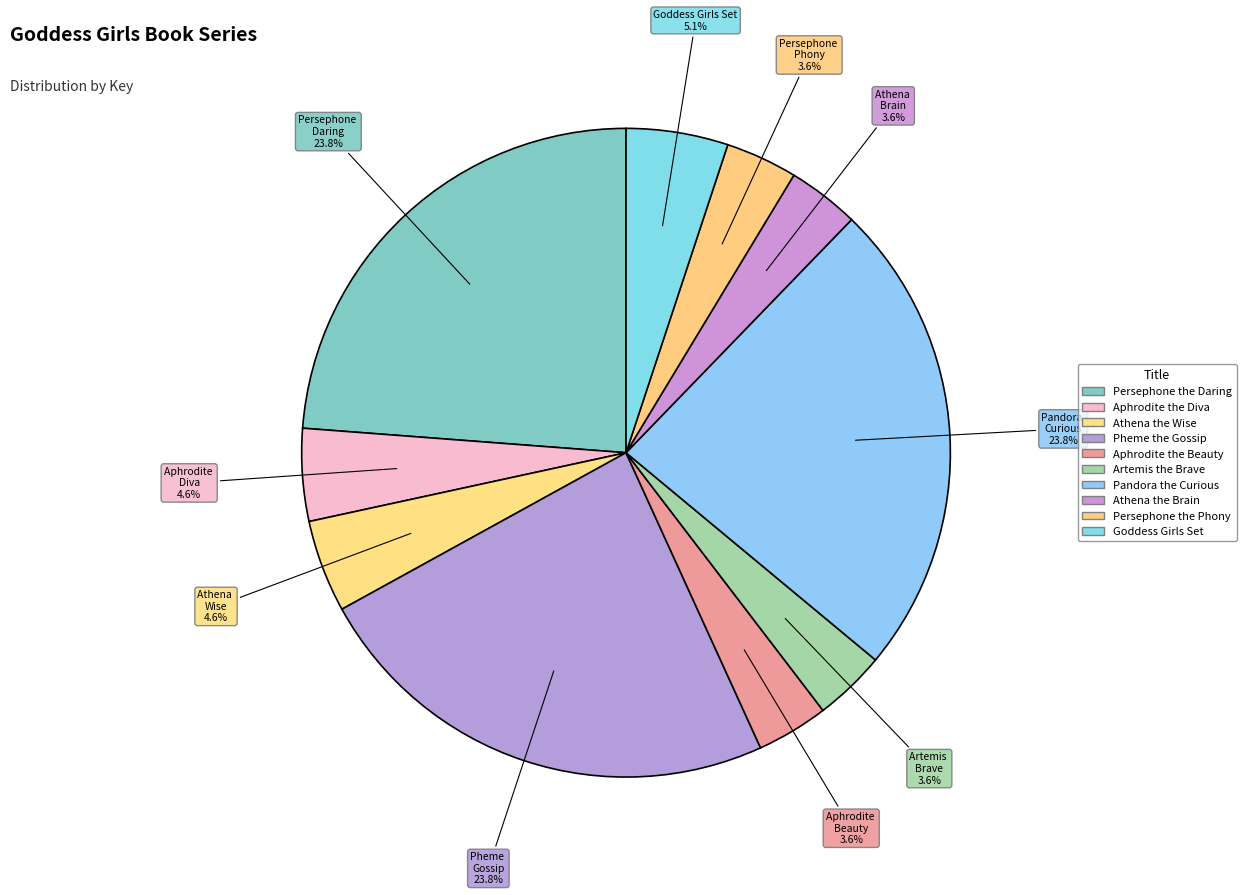

How many segments does this pie chart have?

10